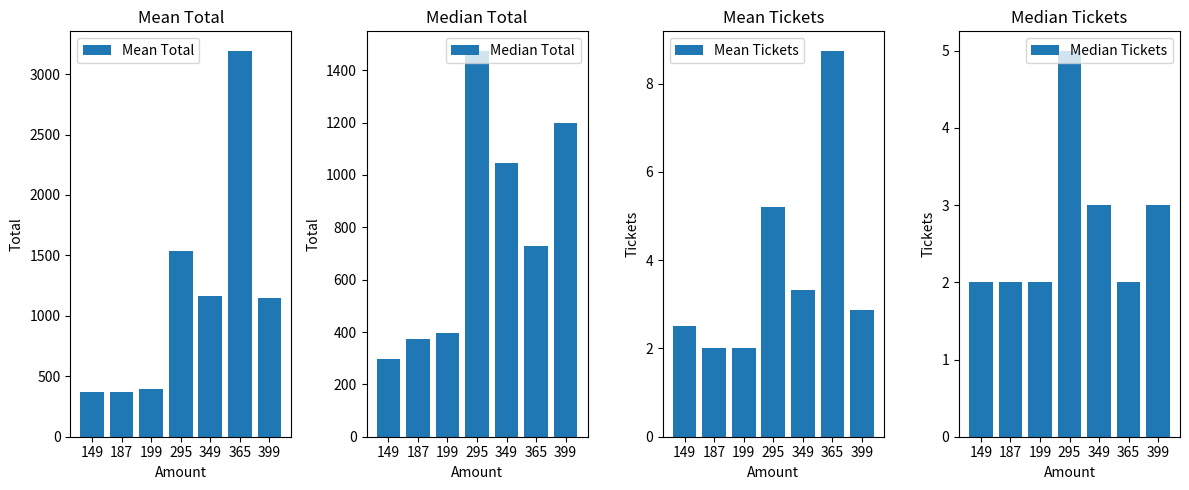

Reading left to right, transcribe all the data shown in this chart.

Mean Total: 372.5	374.0	398.0	1534.0	1163.3	3193.8	1147.1
Median Total: 298.0	374.0	398.0	1475.0	1047.0	730.0	1197.0
Mean Tickets: 2.5	2.0	2.0	5.2	3.3	8.8	2.9
Median Tickets: 2.0	2.0	2.0	5.0	3.0	2.0	3.0